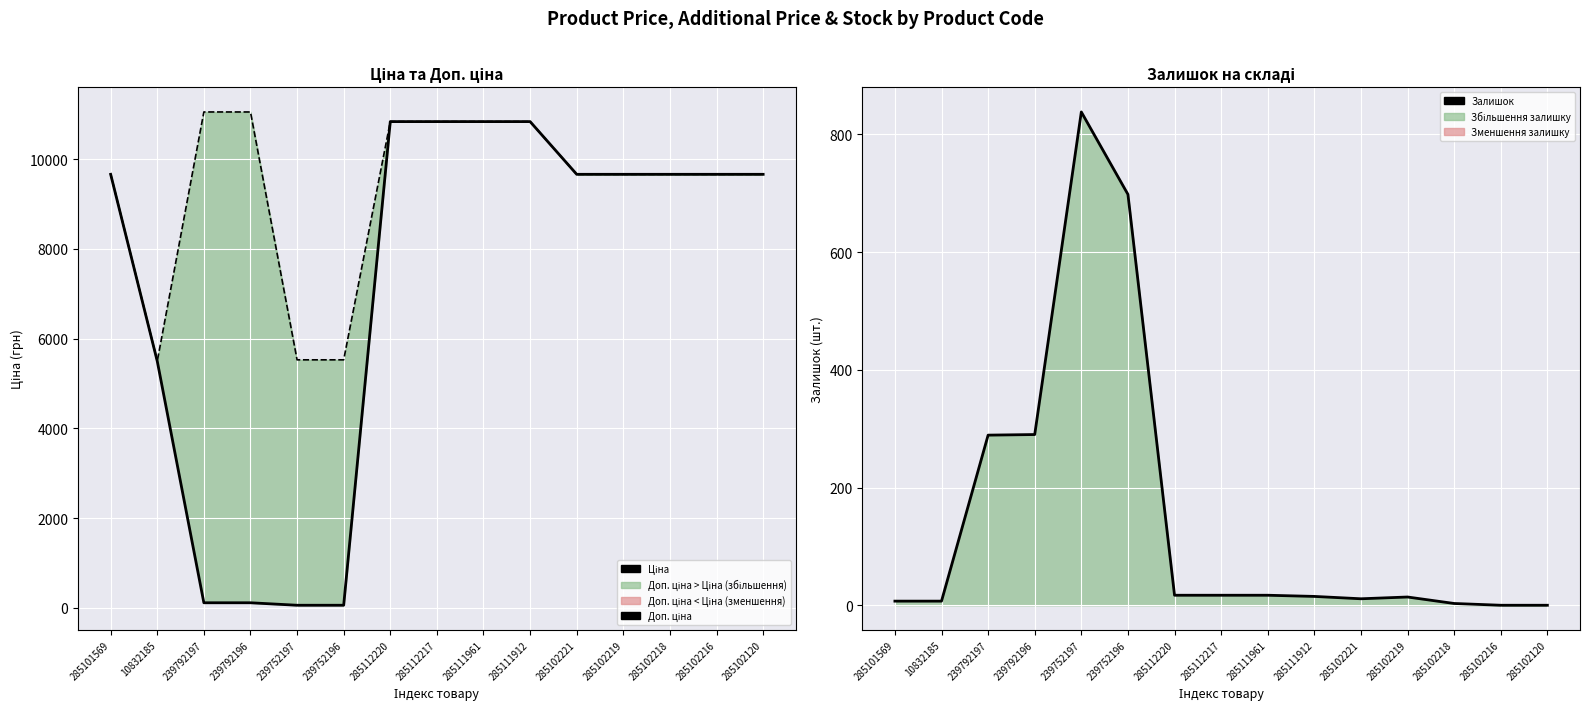

The value of Ціна at 239752196 is 55.3. True or false?

True